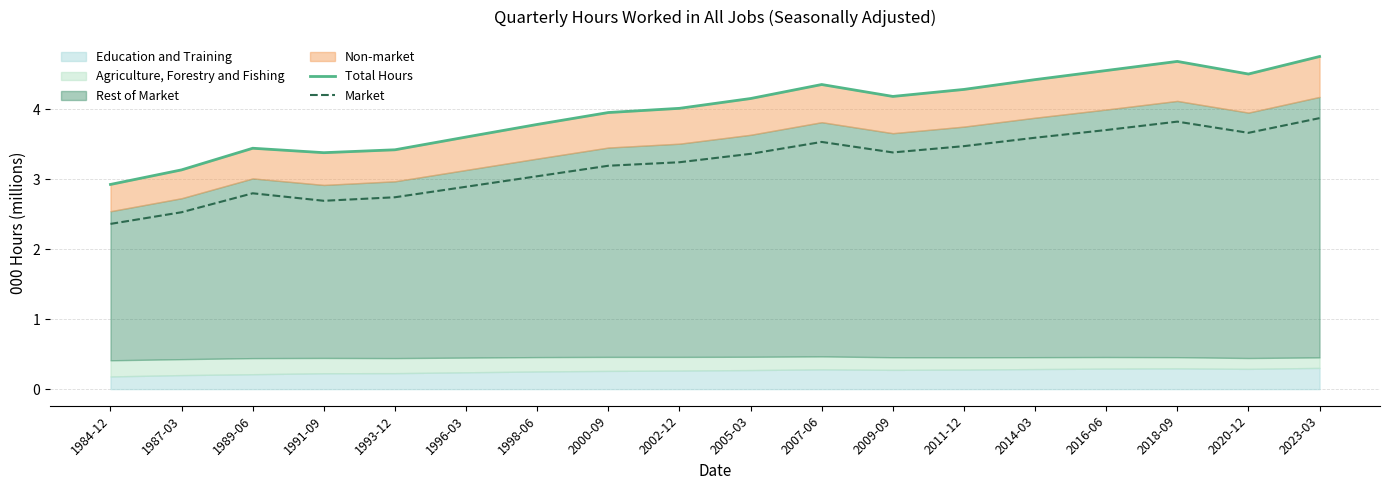

Does the chart display data point markers on the line(s)?

No